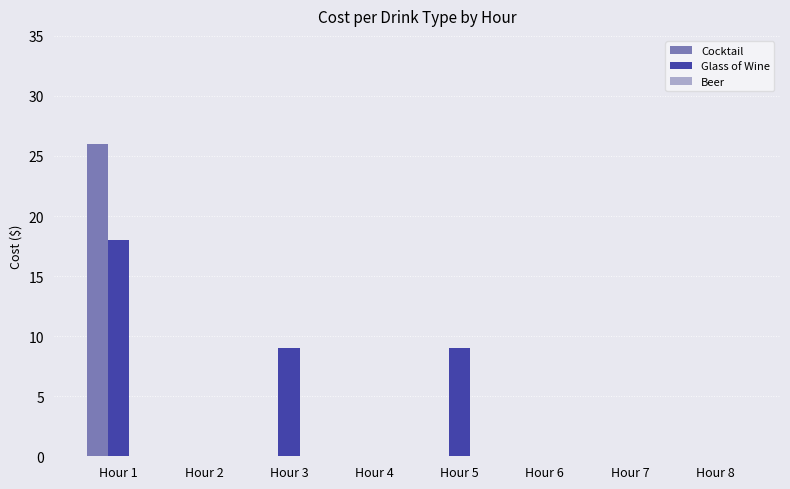

At which category is the sum across all series the highest?

Hour 1